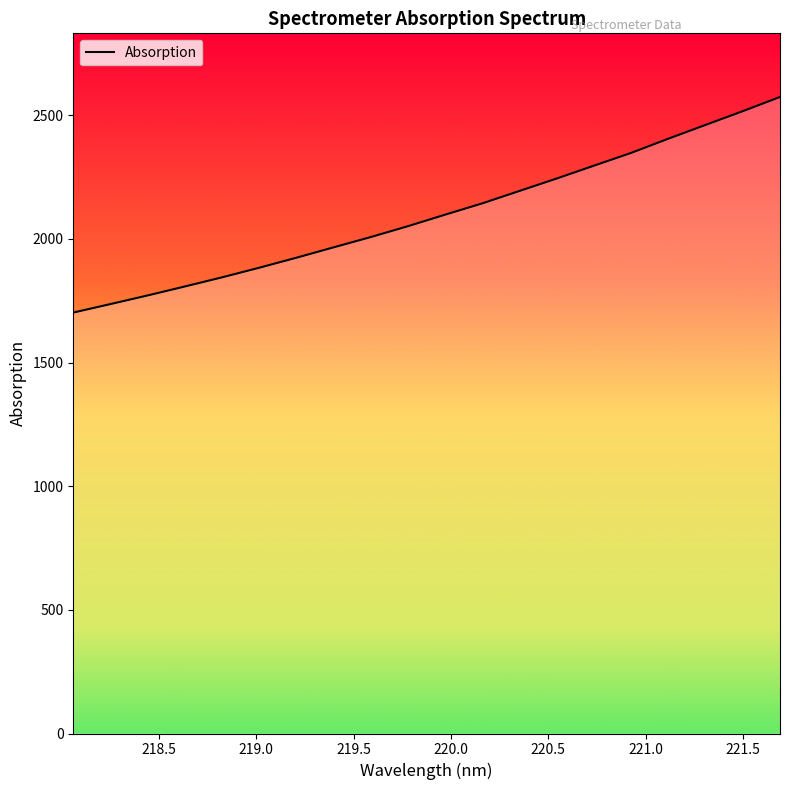

How many categories are shown in the chart?

20